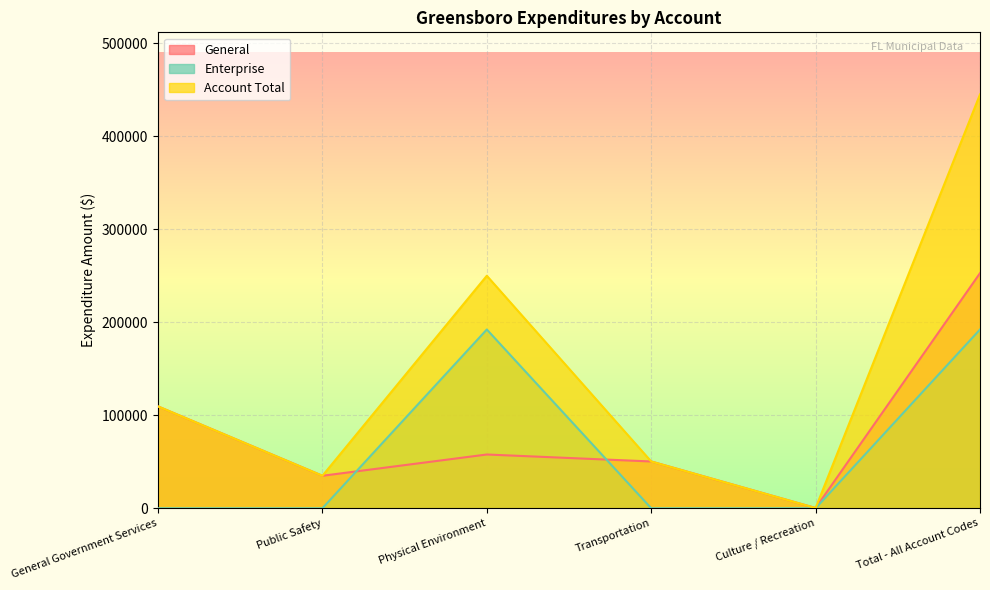

What is the average value of the Enterprise series?

64043